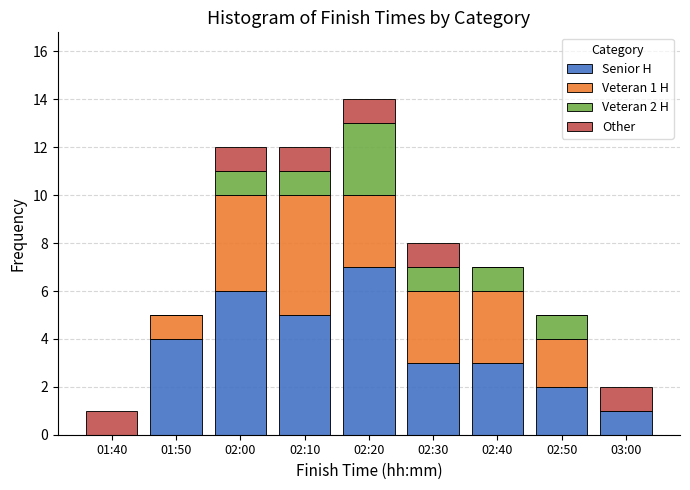

The value of Senior H at 02:30 is 1. True or false?

False